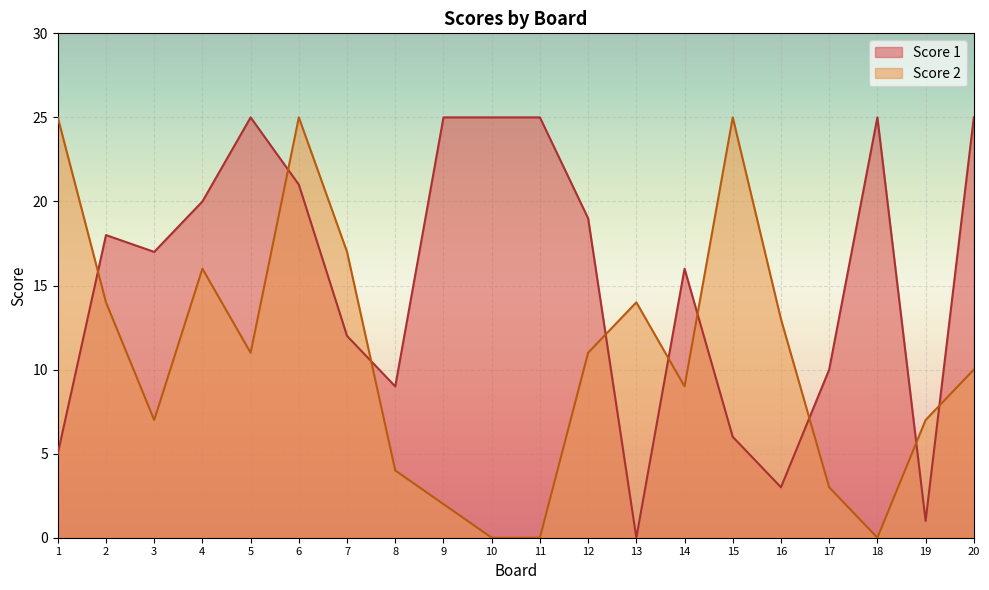

List the series in order of their overall mean, highest first.

Score 1, Score 2